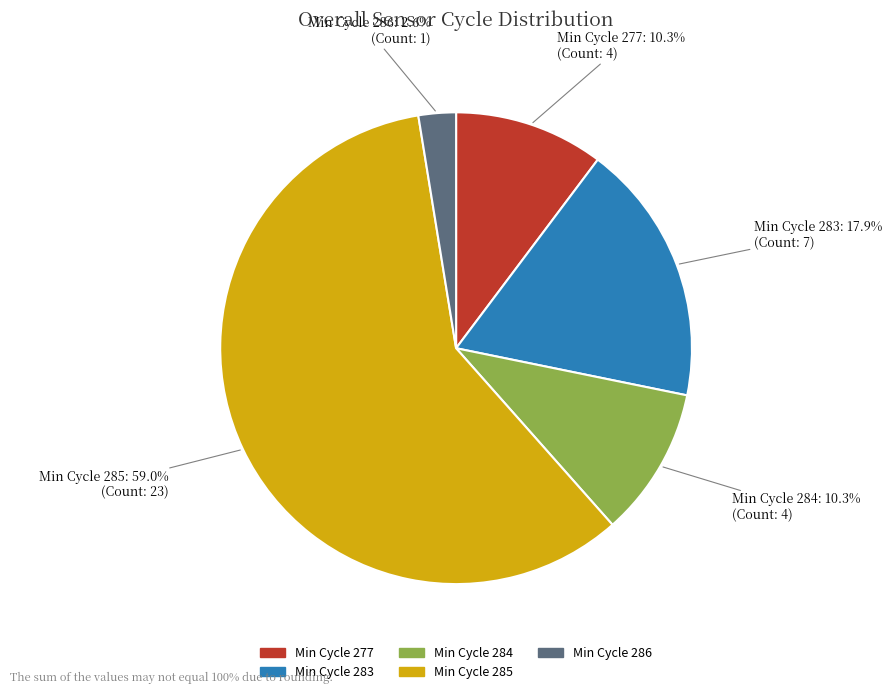

Does Min Cycle 285 represent more than half of the total?

Yes